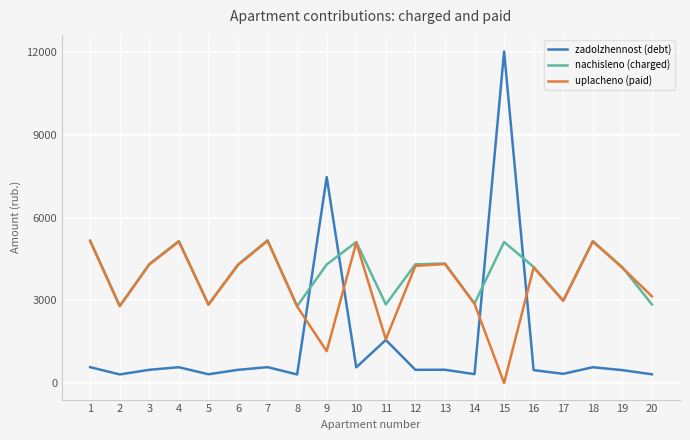

List the series in order of their overall mean, highest first.

nachisleno (charged), uplacheno (paid), zadolzhennost (debt)